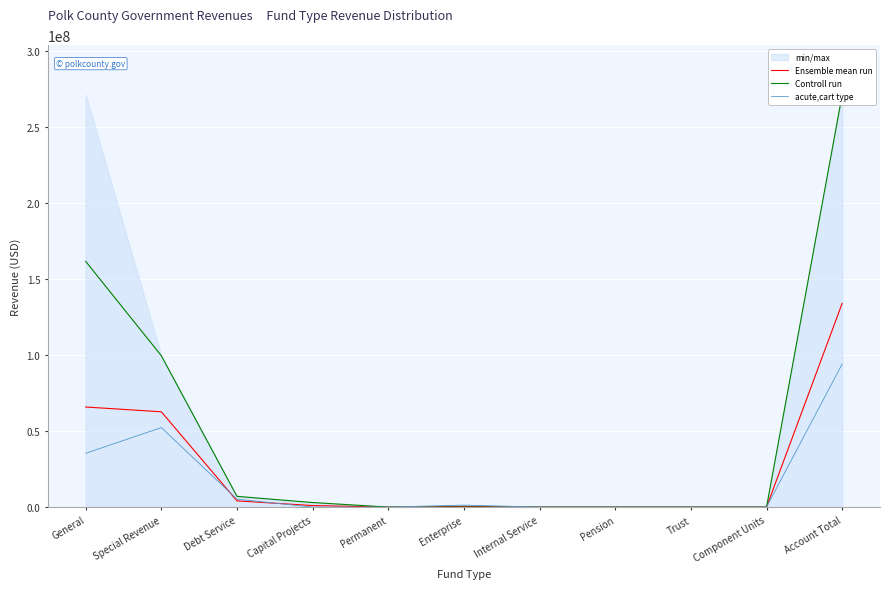

Reading left to right, transcribe all the data shown in this chart.

Ensemble mean run: 65797037.3	62650734.3	4079525.7	997024.3	0.0	435324.7	0.0	0.0	0.0	0.0	133959646.3
Controll run: 161533586.0	99509350.0	7056222.0	2991073.0	0.0	0.0	0.0	0.0	0.0	0.0	271090231.0
acute,cart type: 35353503.0	52257976.0	5182355.0	0.0	0.0	1305974.0	0.0	0.0	0.0	0.0	94099808.0